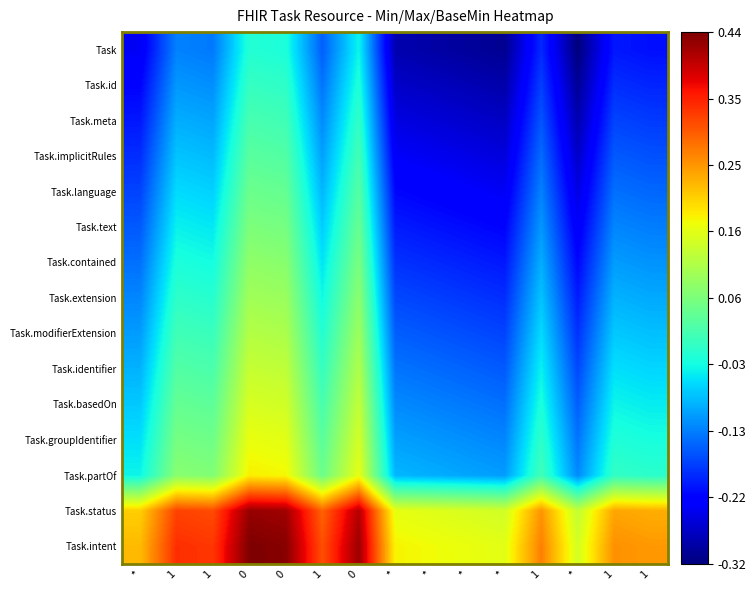

Which series has the largest total across all categories?

Task.intent